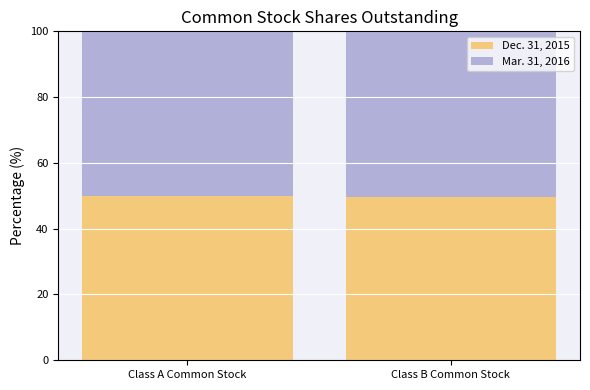

What are all the series names shown in the legend?

Dec. 31, 2015, Mar. 31, 2016